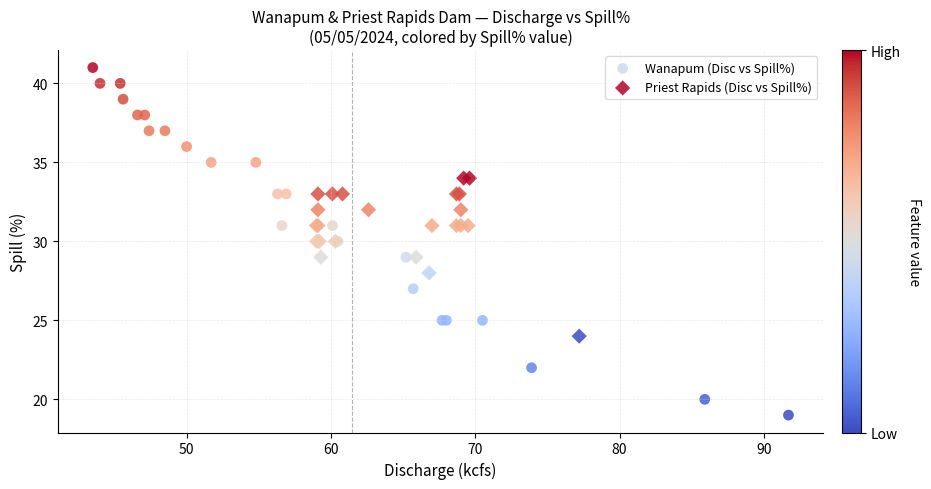

Which series contains the highest Y value?

Wanapum (Disc vs Spill%)